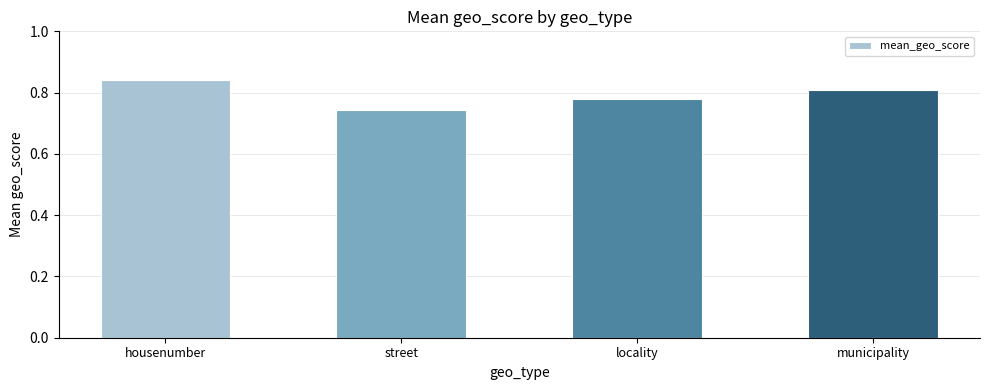

What position from the left is municipality?

4